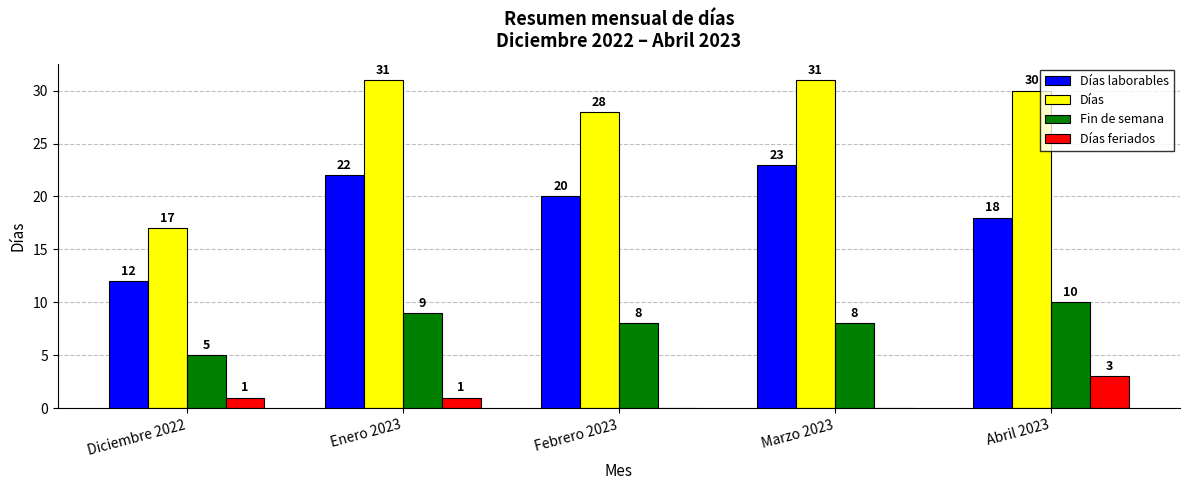

Which series has the largest total across all categories?

Días